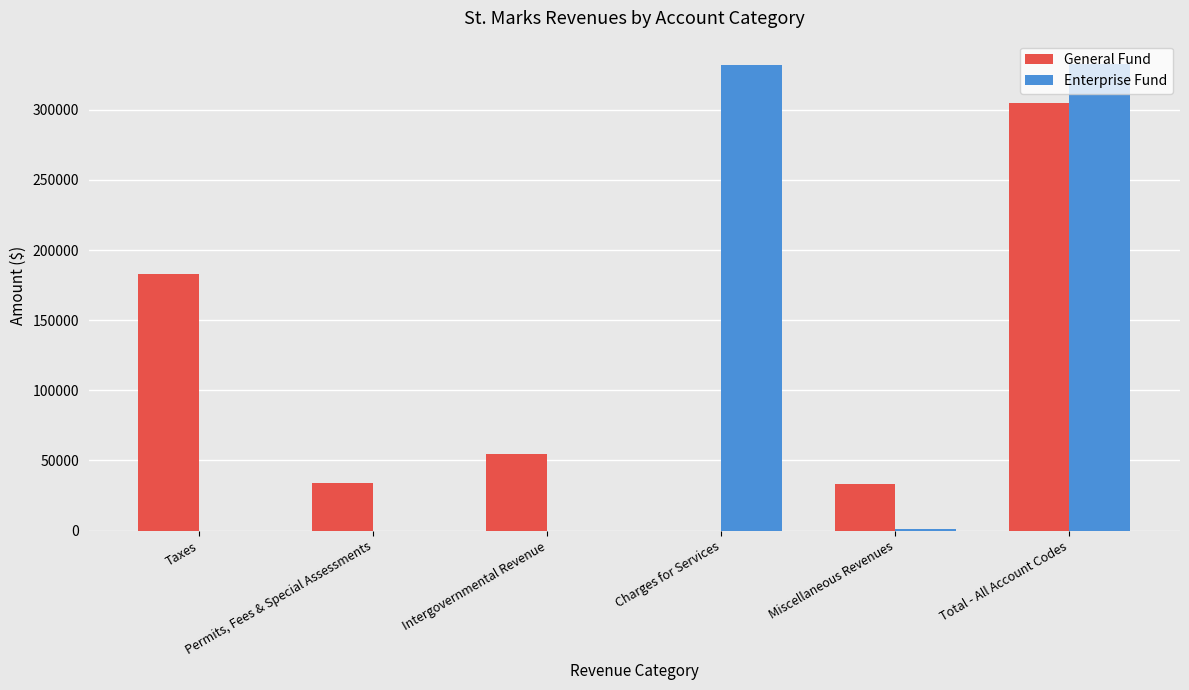

How many data points does each series have?

6